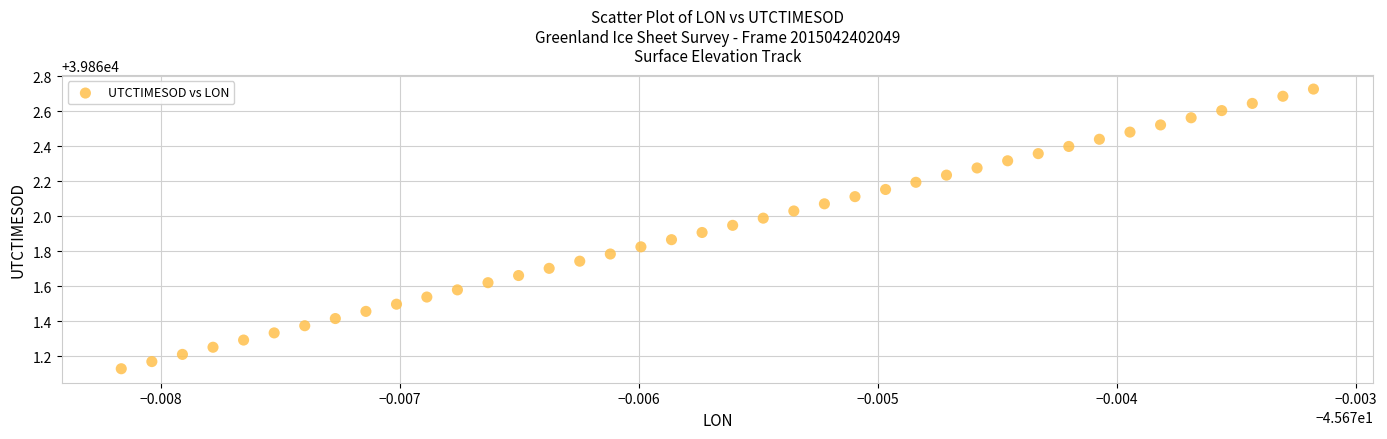

What is the range of Y values (max minus min)?

1.6